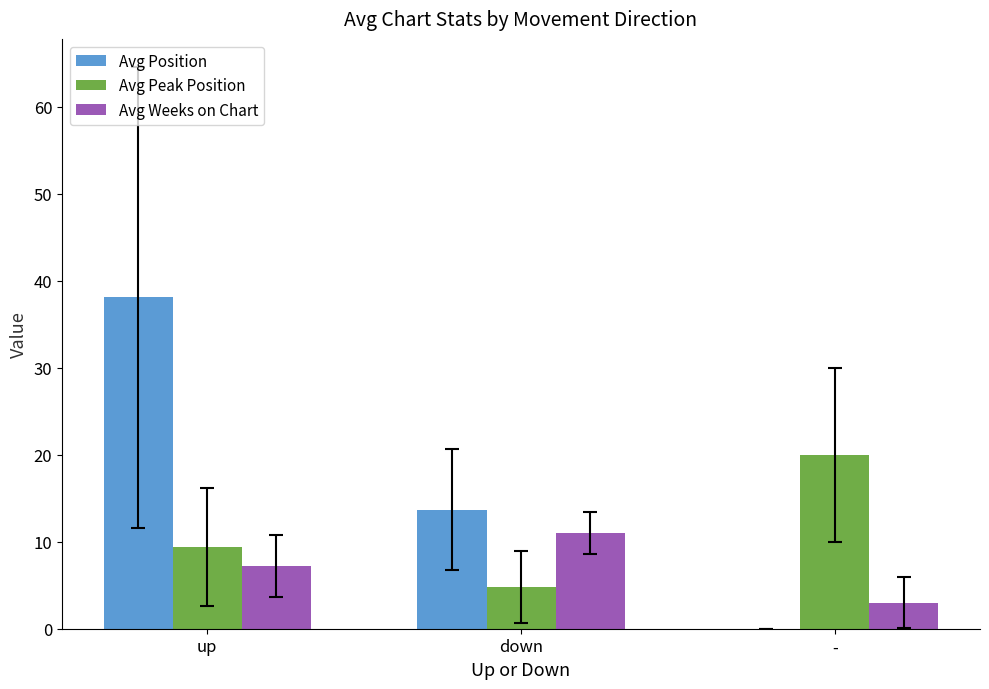

How many groups of bars are there?

3